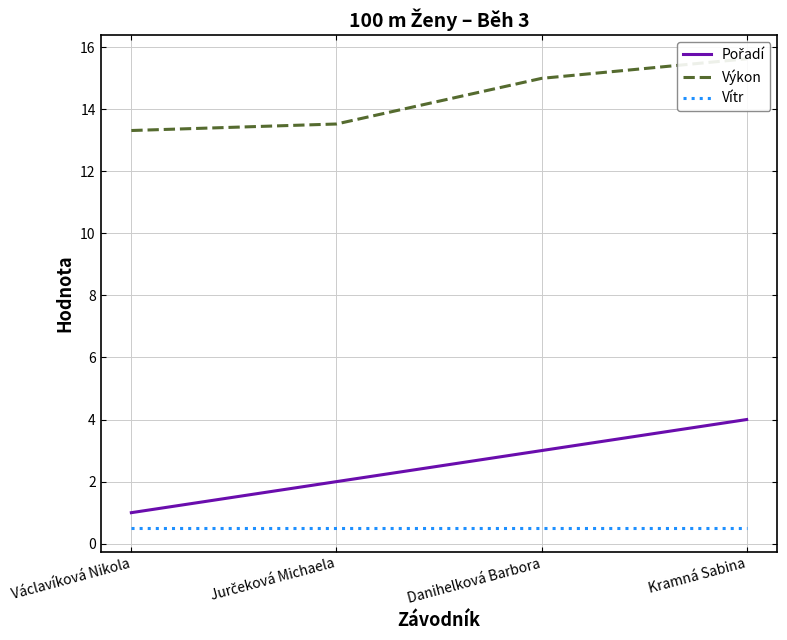

Is this an area chart (filled region under the line)?

No